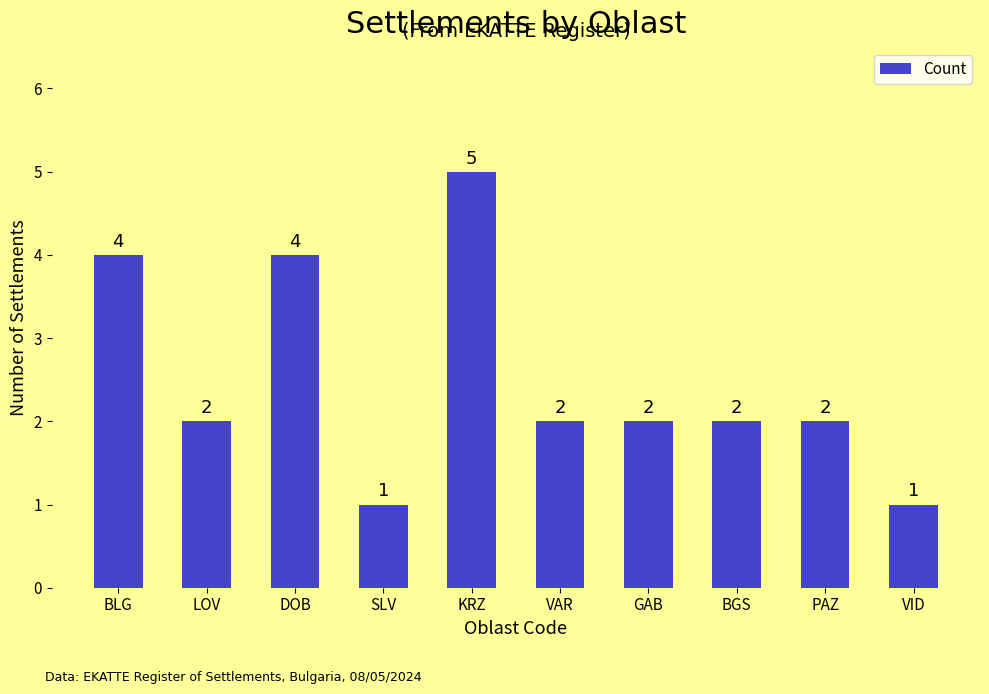

What is the difference between the maximum and second lowest values?

4